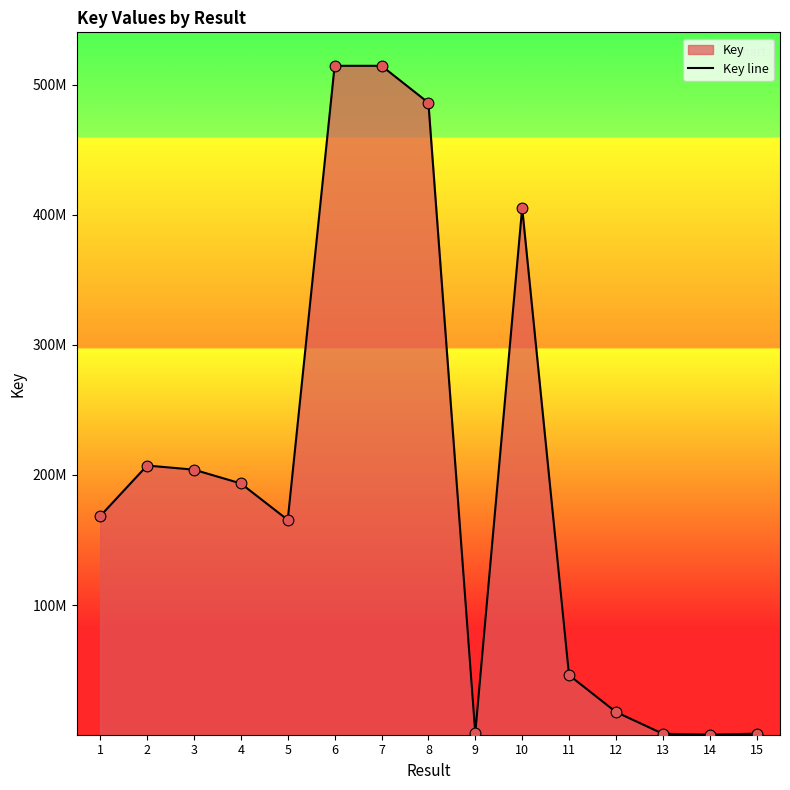

Approximately how many times larger is the value at 5 compared to 6?

0.3